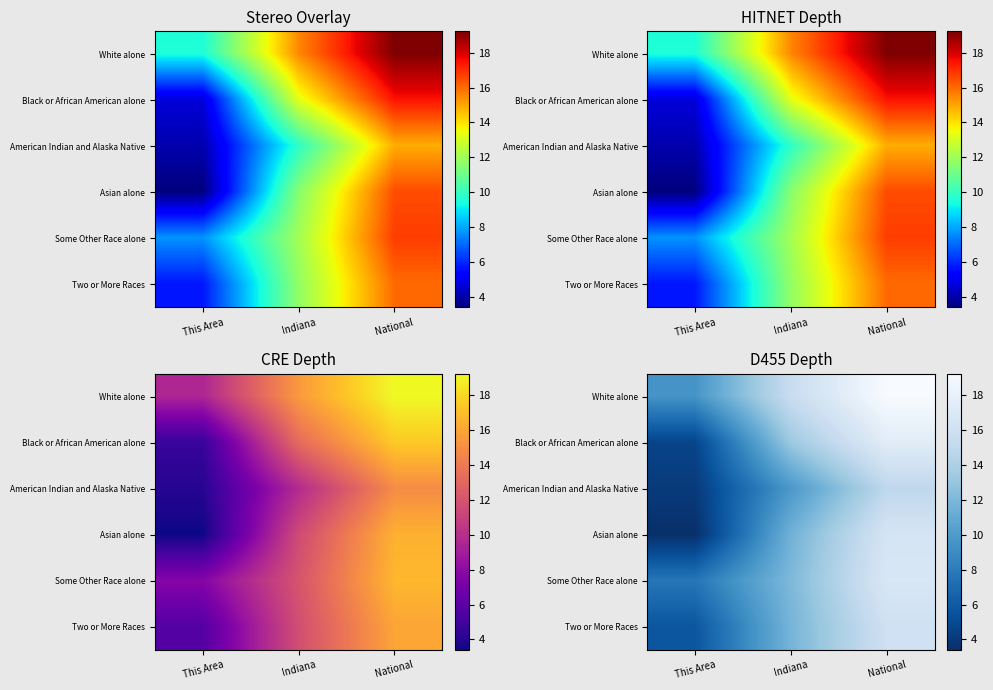

Rank the series by their maximum value, from highest to lowest.

White alone, Black or African American alone, Some Other Race alone, Asian alone, Two or More Races, American Indian and Alaska Native